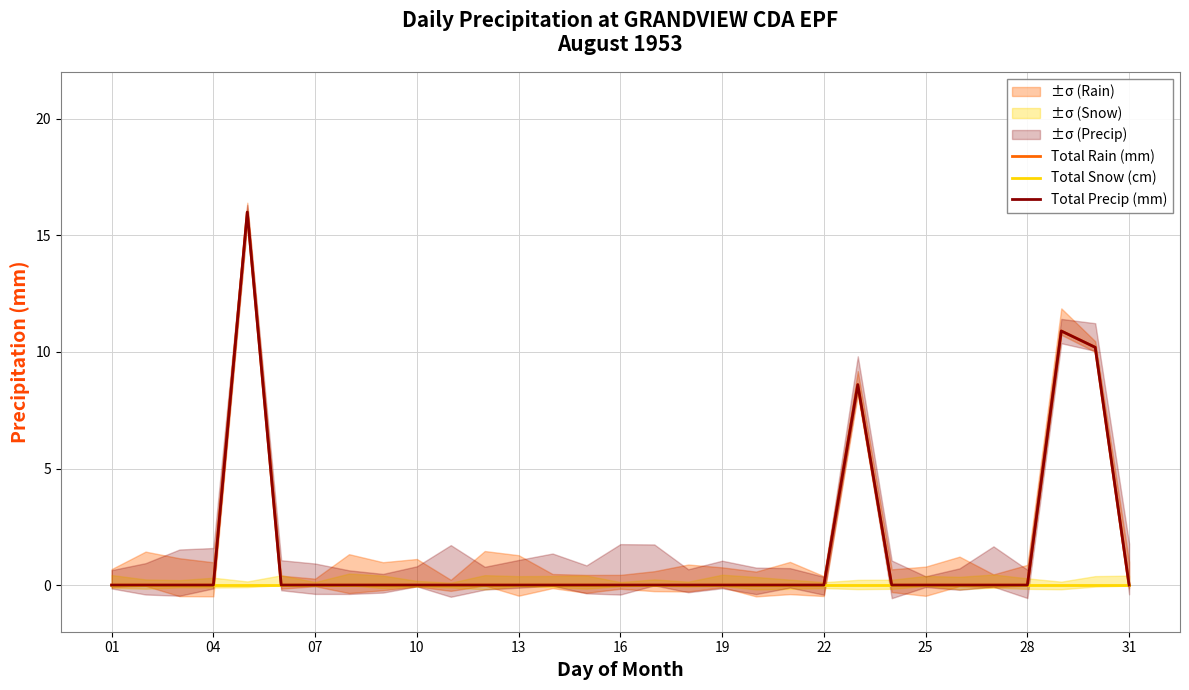

Is the value of Total Rain (mm) at 13 greater than the value of Total Snow (cm) at 27?

Yes